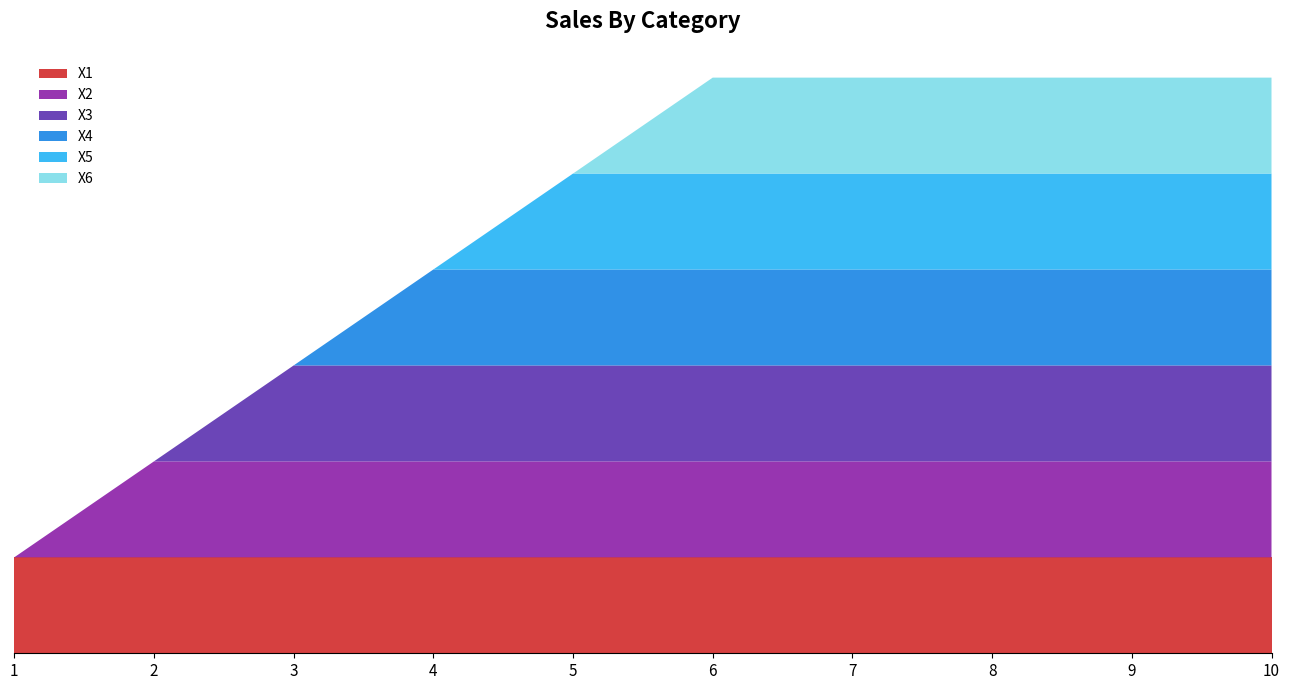

Reading right to left, transcribe all the data shown in this chart.

X1: 1	1	1	1	1	1	1	1	1	1
X2: 1	1	1	1	1	1	1	1	1	0
X3: 1	1	1	1	1	1	1	1	0	0
X4: 1	1	1	1	1	1	1	0	0	0
X5: 1	1	1	1	1	1	0	0	0	0
X6: 1	1	1	1	1	0	0	0	0	0